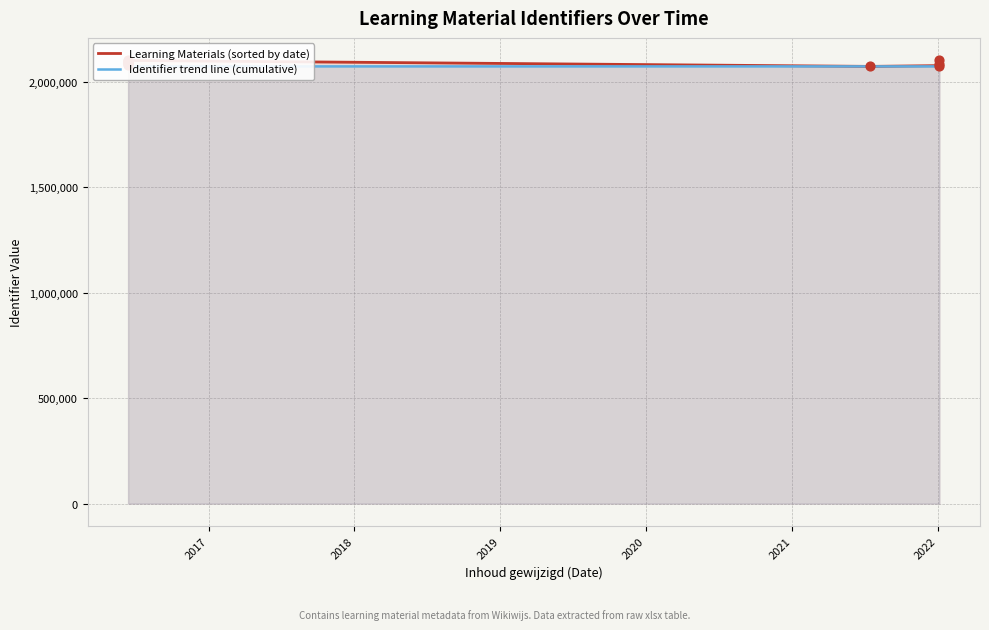

Which series contains the lowest Y value?

Learning Materials (sorted by date)